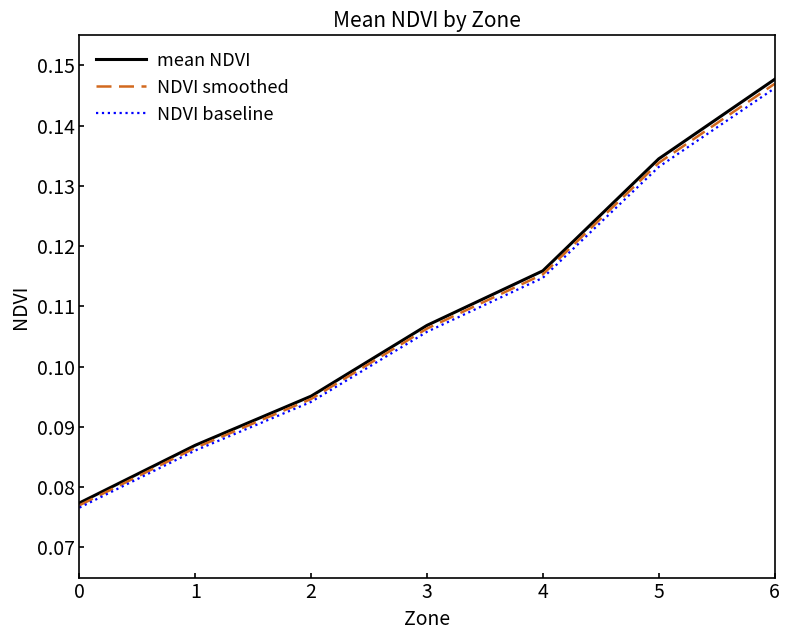

True or false: NDVI baseline and mean NDVI intersect in this chart.

False